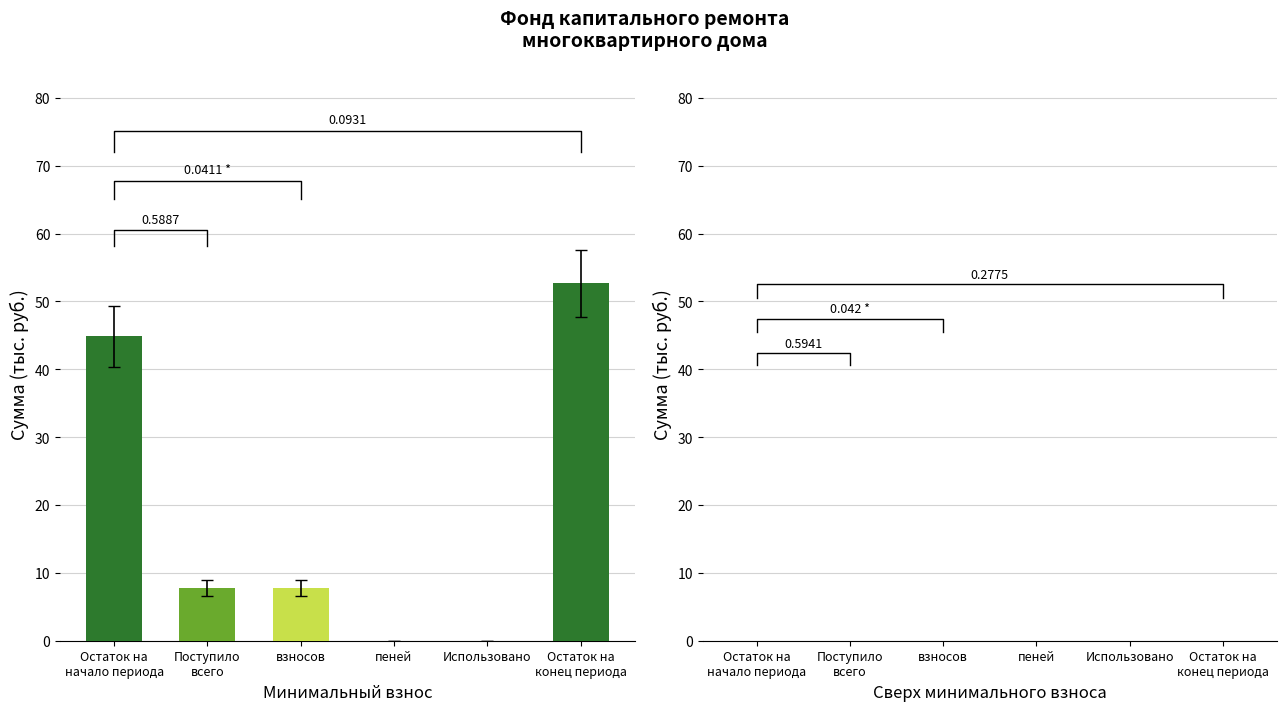

Reading left to right, list all the values displayed in this chart.

за счет минимального взноса: 44.8	7.8	7.8	0.0	0.0	52.6
сверх минимального размера взноса: 0.0	0.0	0.0	0.0	0.0	0.0